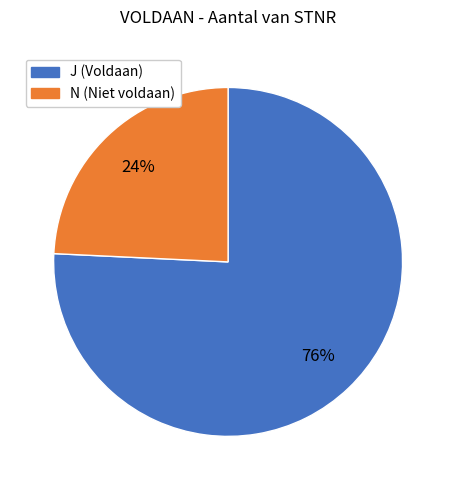

Rank the categories by value from highest to lowest.

J, N